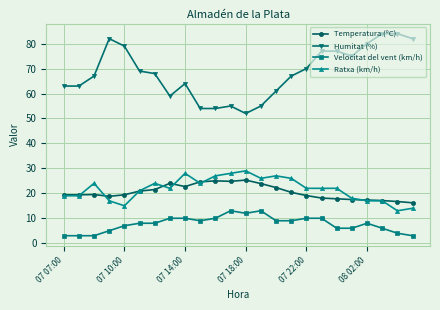

What is the greatest value displayed?

84.0